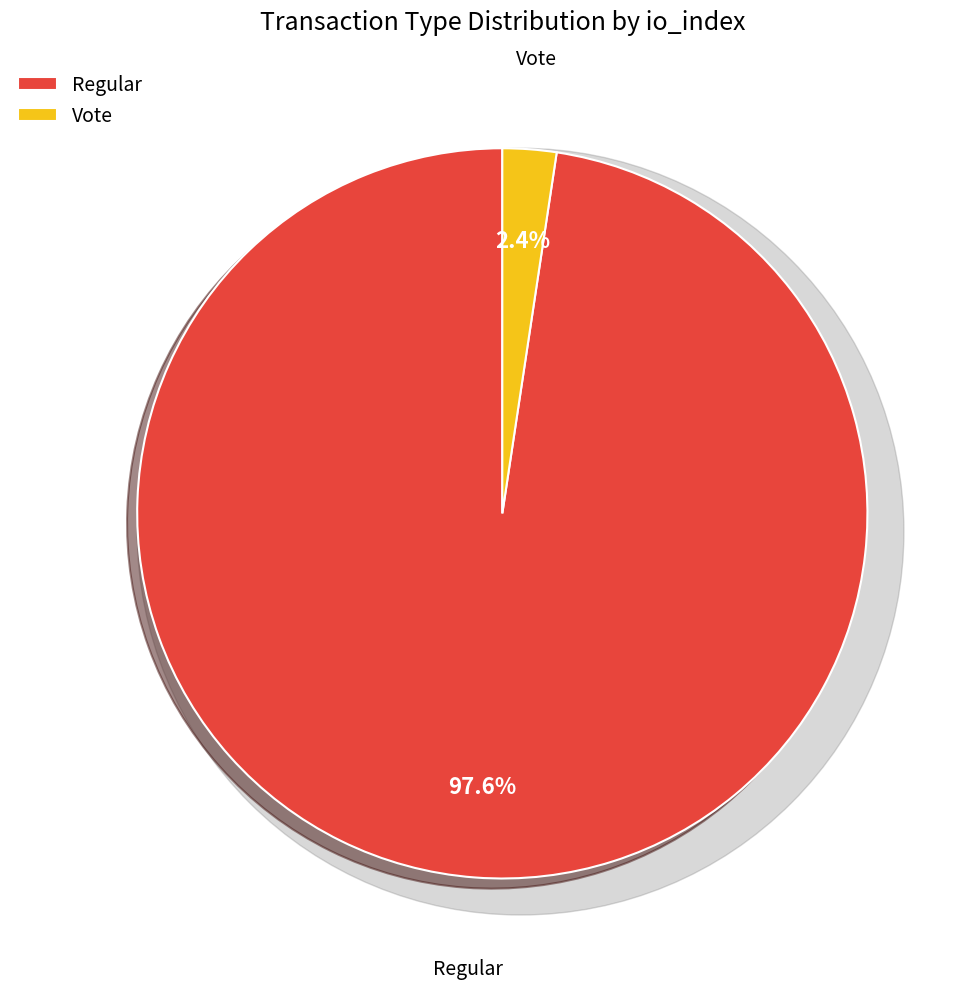

What is the total percentage of Vote and Regular?

100.0%